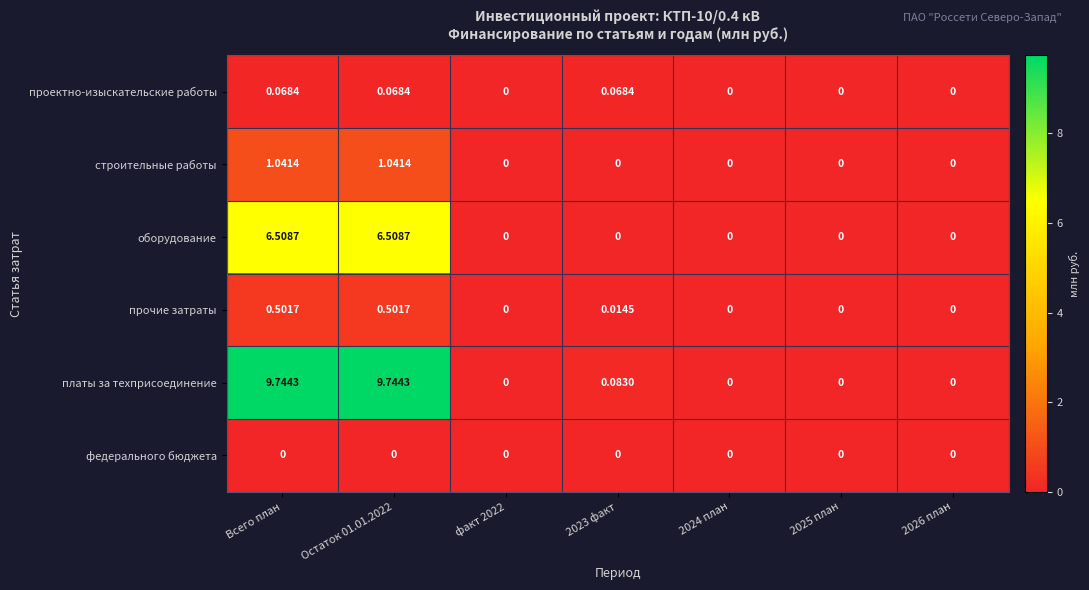

What is the greatest value displayed?

9.7